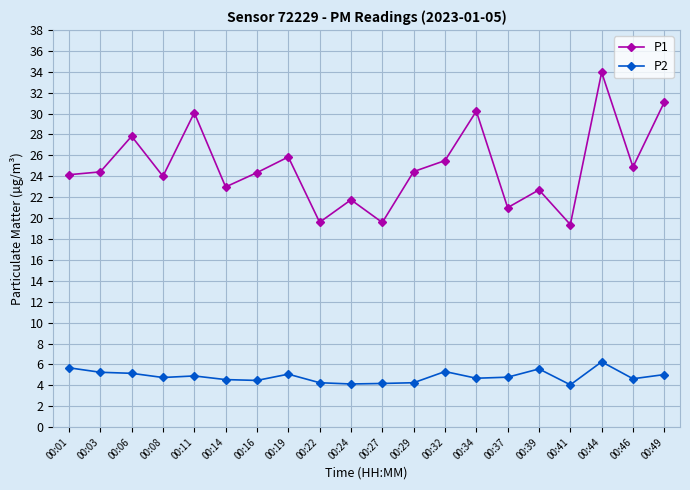

The P1 series shows 34.5 at 00:27. True or false?

False